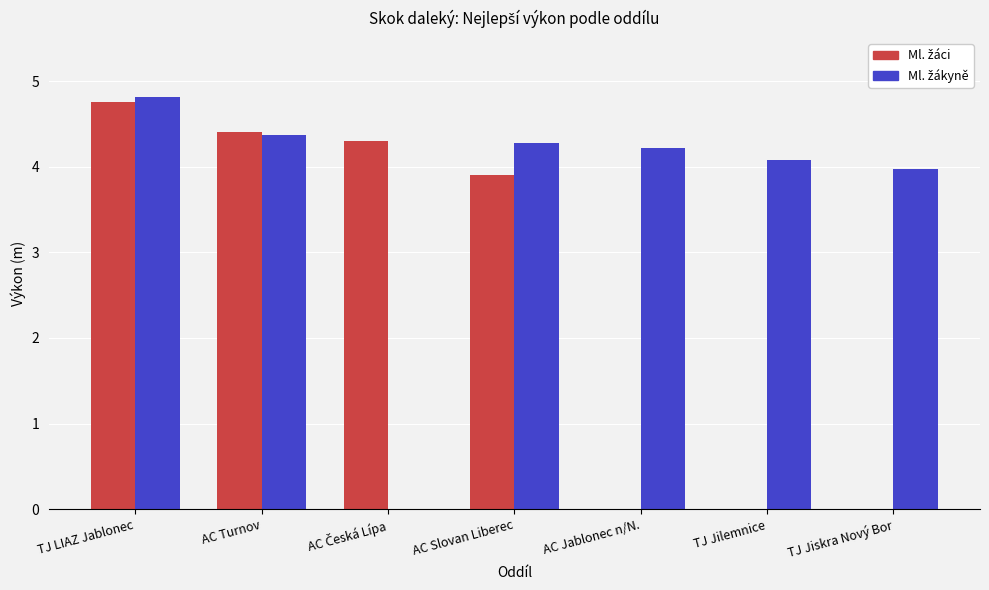

At which category is the sum across all series the highest?

TJ LIAZ Jablonec